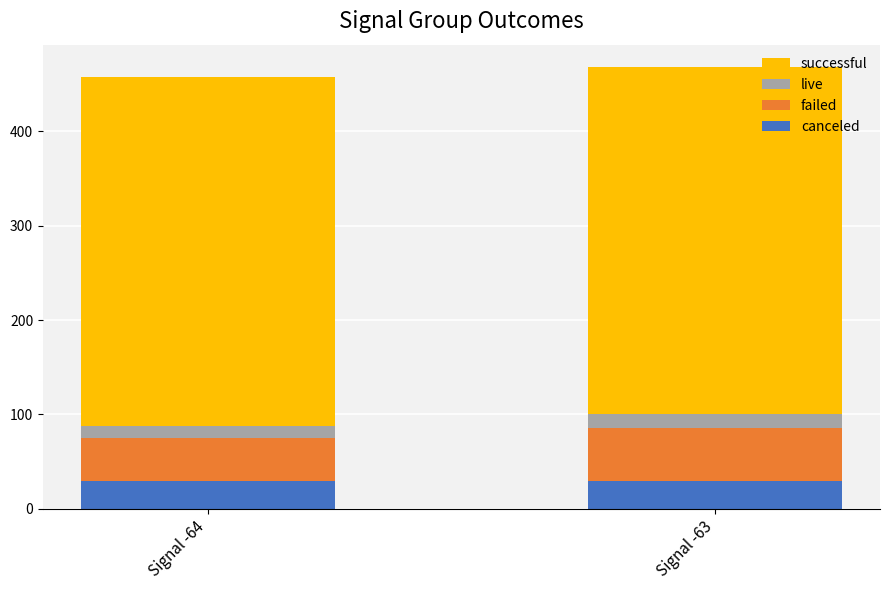

What is the sum of the canceled values at Signal -63 and Signal -64?

58.0